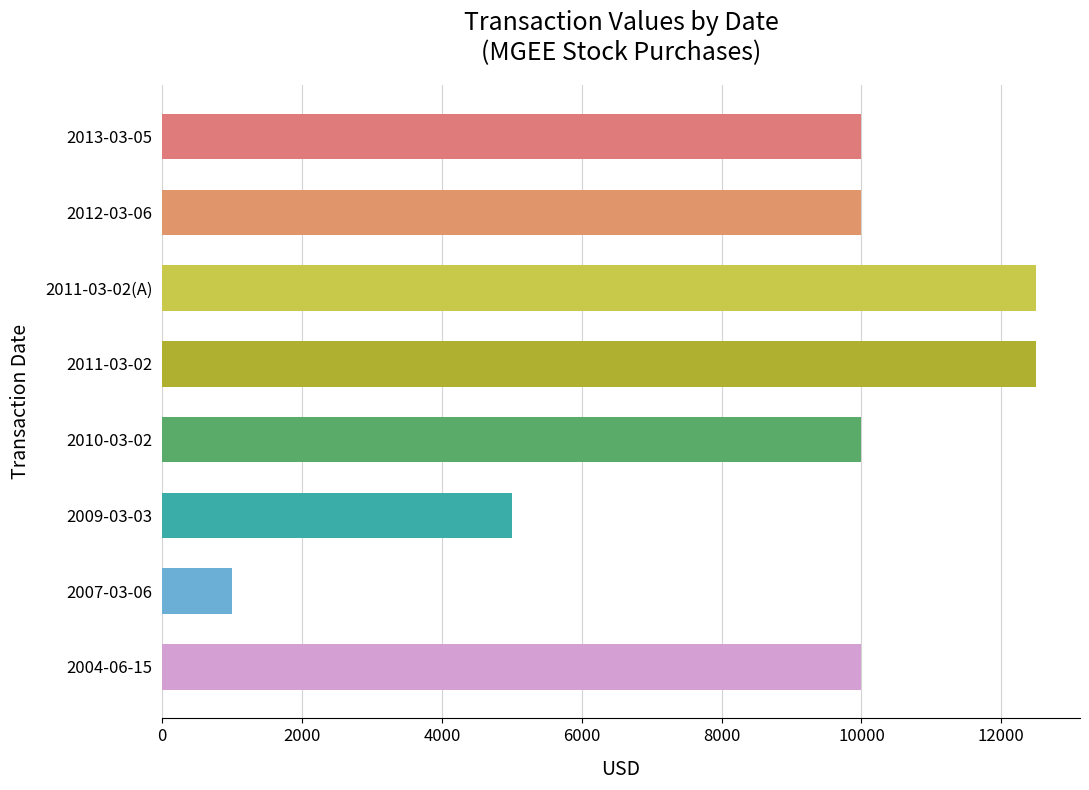

What is the sum of all values?

71000